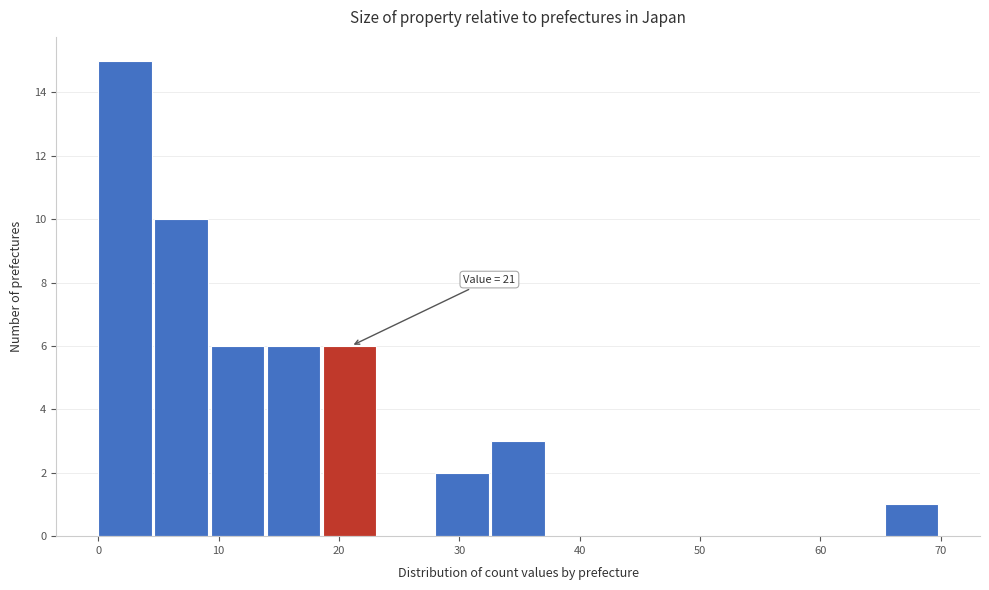

Which range on the x-axis has the tallest bar?

0 to 5